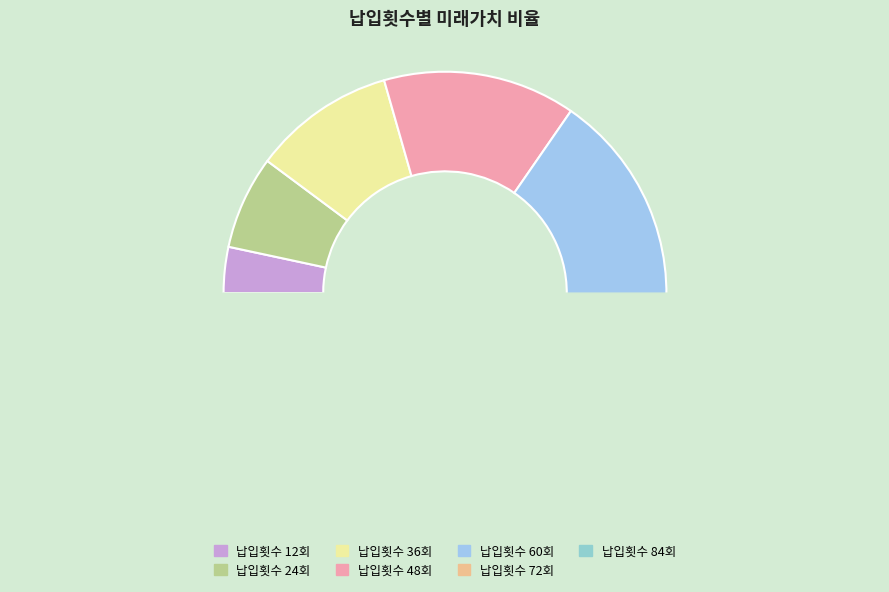

Count the number of slices in the pie.

7